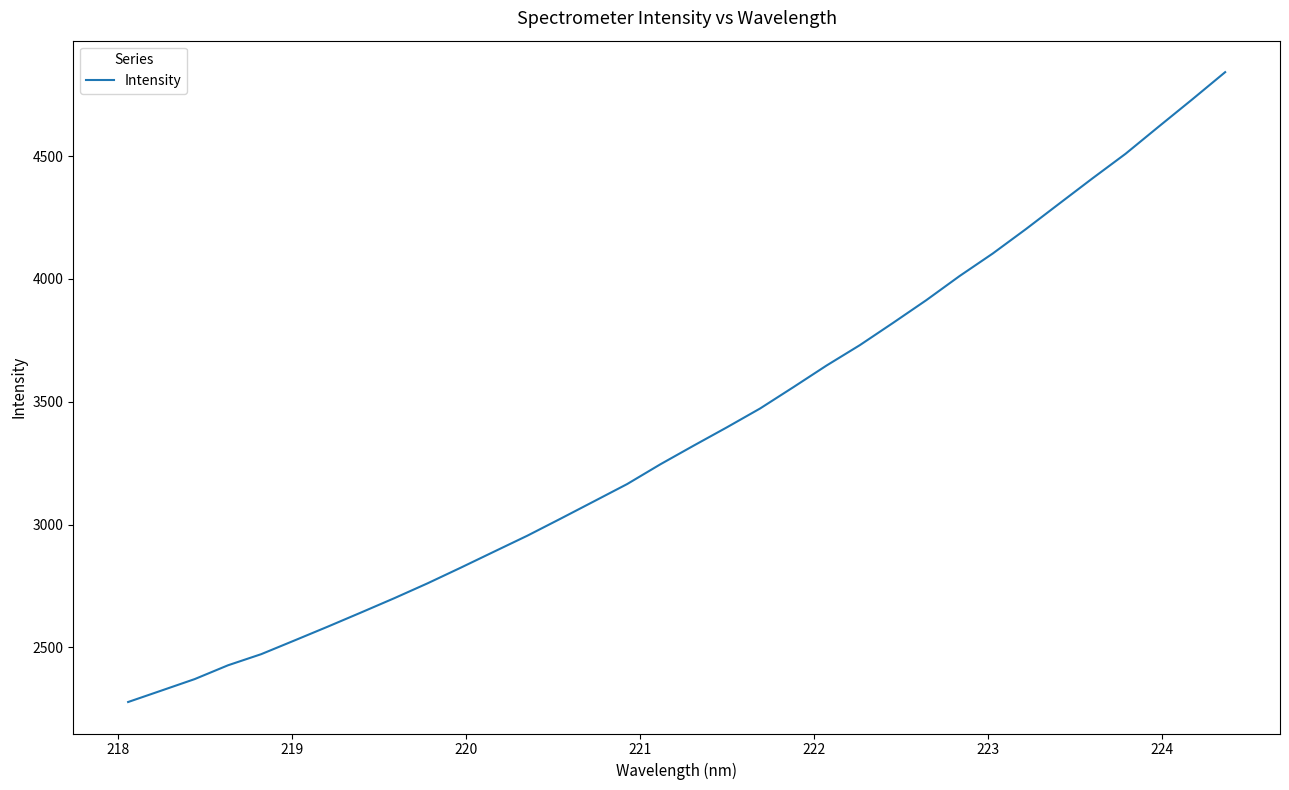

What is the smallest value displayed?

2277.8